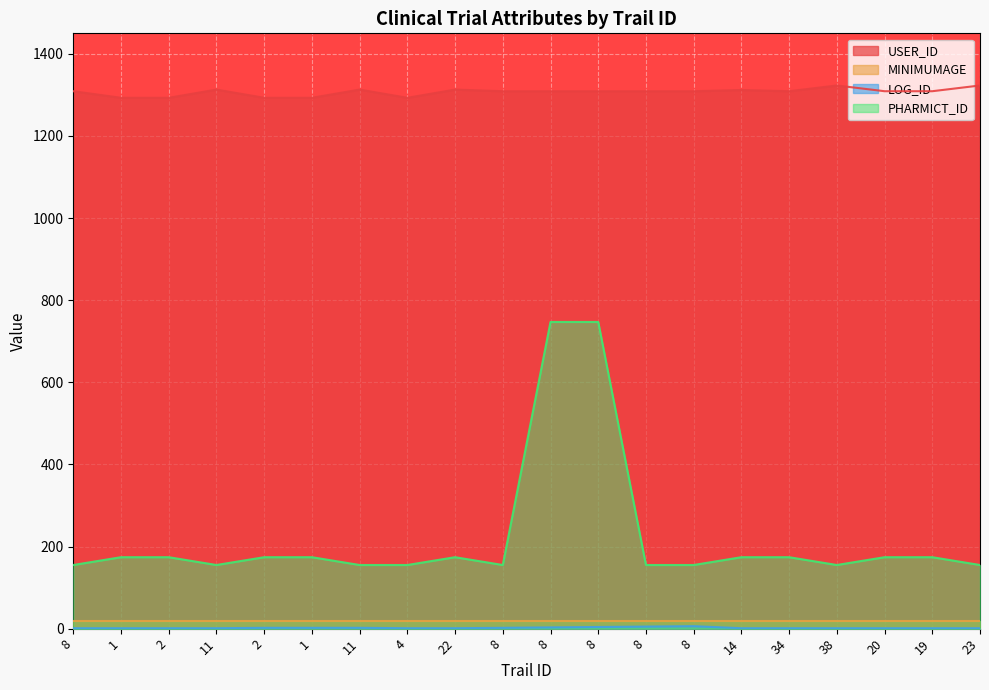

How many values in the PHARMICT_ID series exceed 174?

2